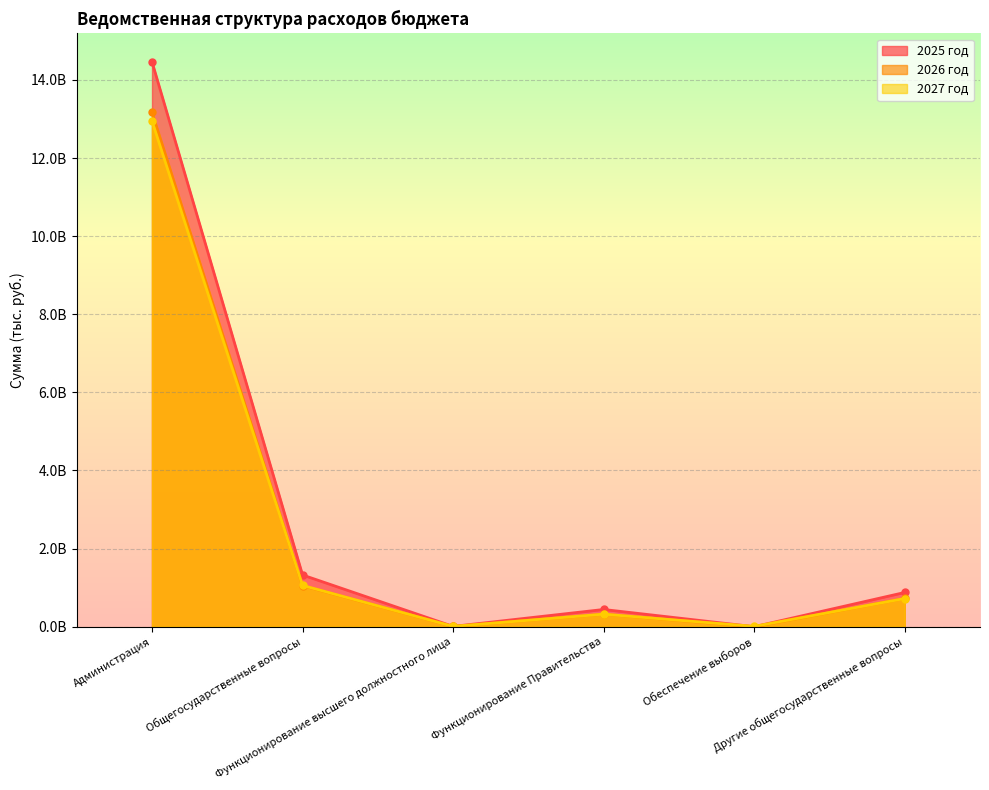

At which category does the chart reach its peak across all series?

Администрация